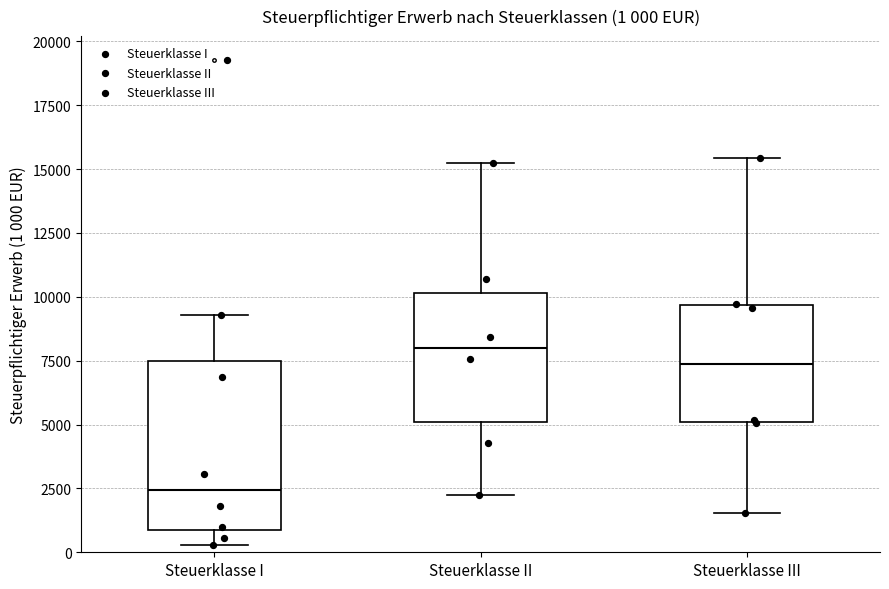

Which box is the tallest, from its lower edge to its upper edge?

Steuerklasse I